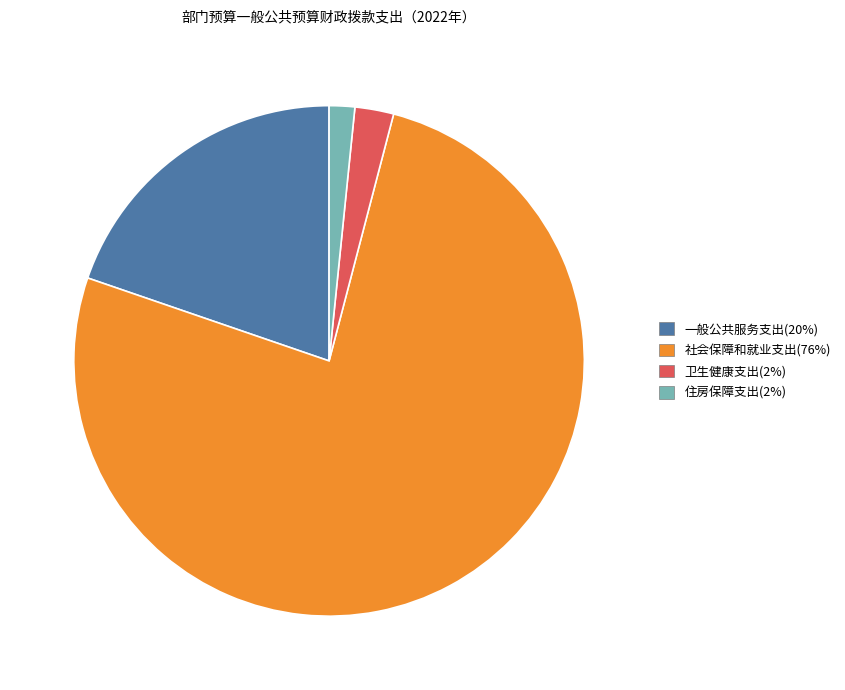

Rank the categories by value from lowest to highest.

住房保障支出, 卫生健康支出, 一般公共服务支出, 社会保障和就业支出